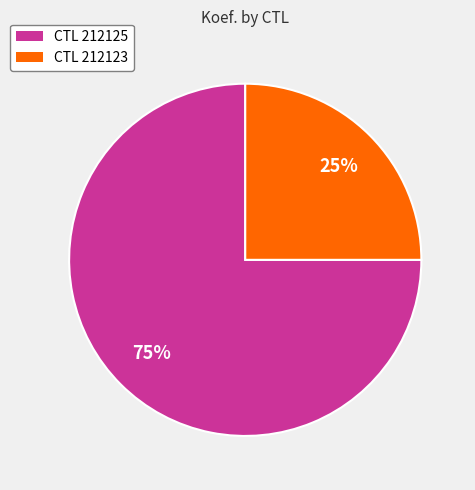

What is the majority slice?

CTL 212125